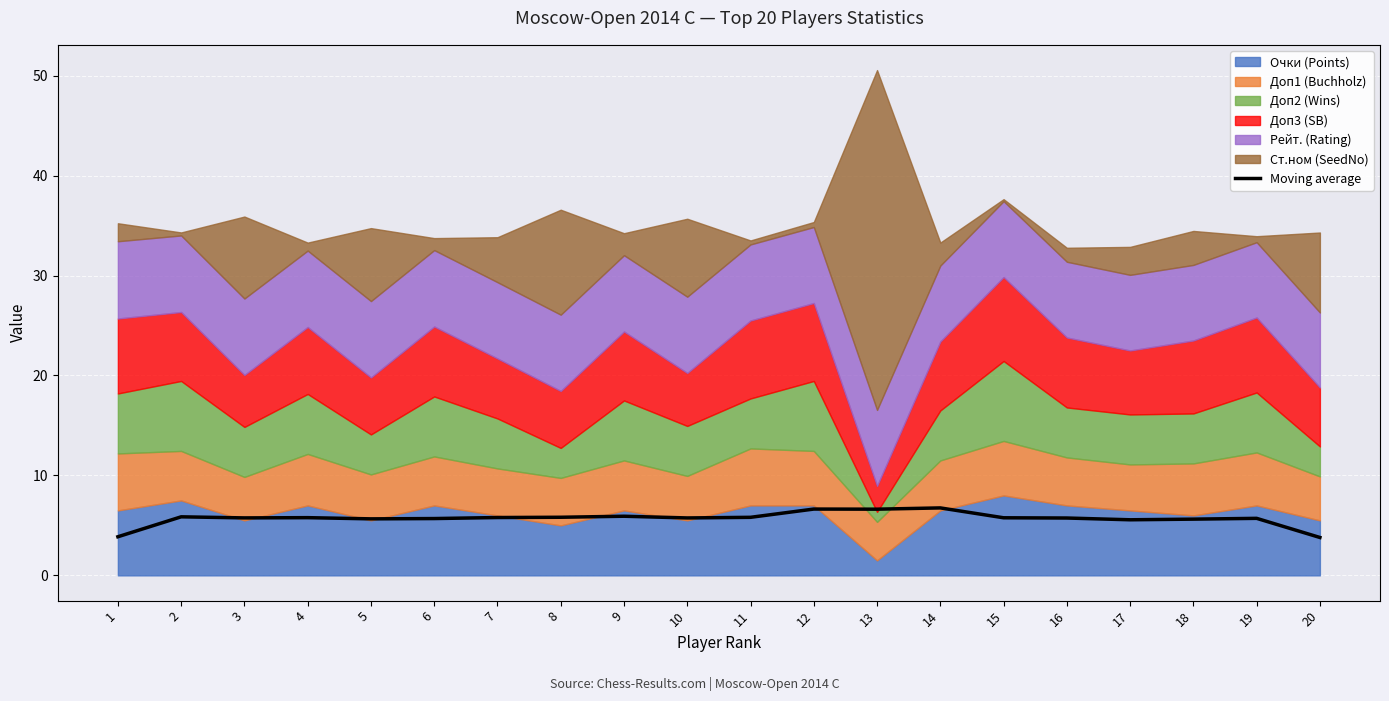

At which label does the data first exceed 5?

2